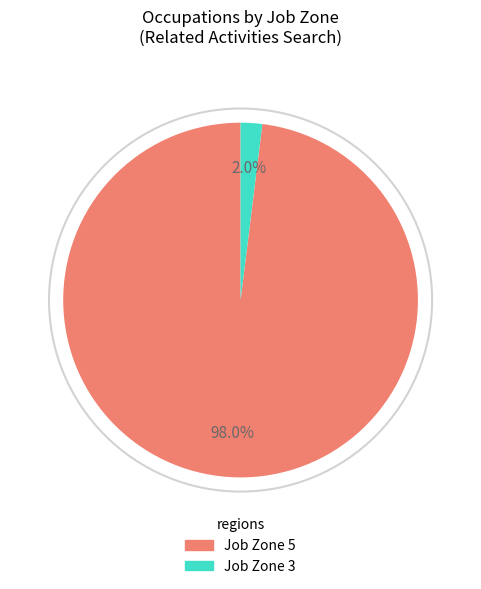

Combined, do Job Zone 3 and Job Zone 5 account for over 50%?

Yes